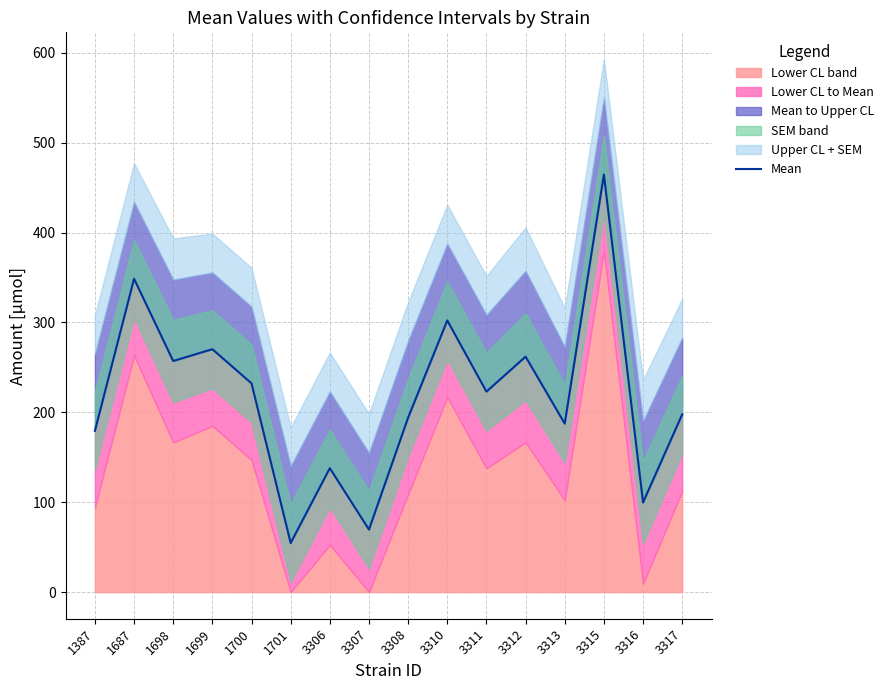

List the labels in order of value, largest first.

3315, 1687, 3310, 1699, 3312, 1698, 1700, 3311, 3317, 3308, 3313, 1387, 3306, 3316, 3307, 1701